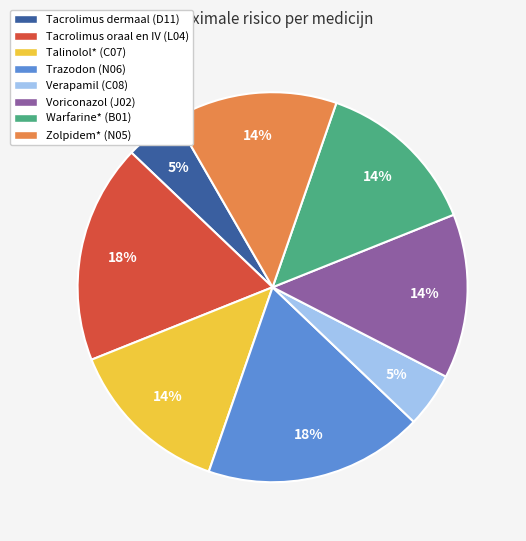

Between Voriconazol (J02) and Verapamil (C08), which is larger?

Voriconazol (J02)